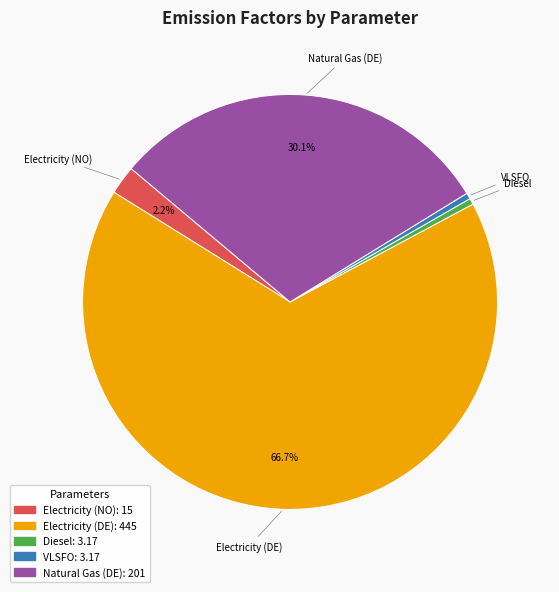

Is there a majority slice in this chart?

Yes